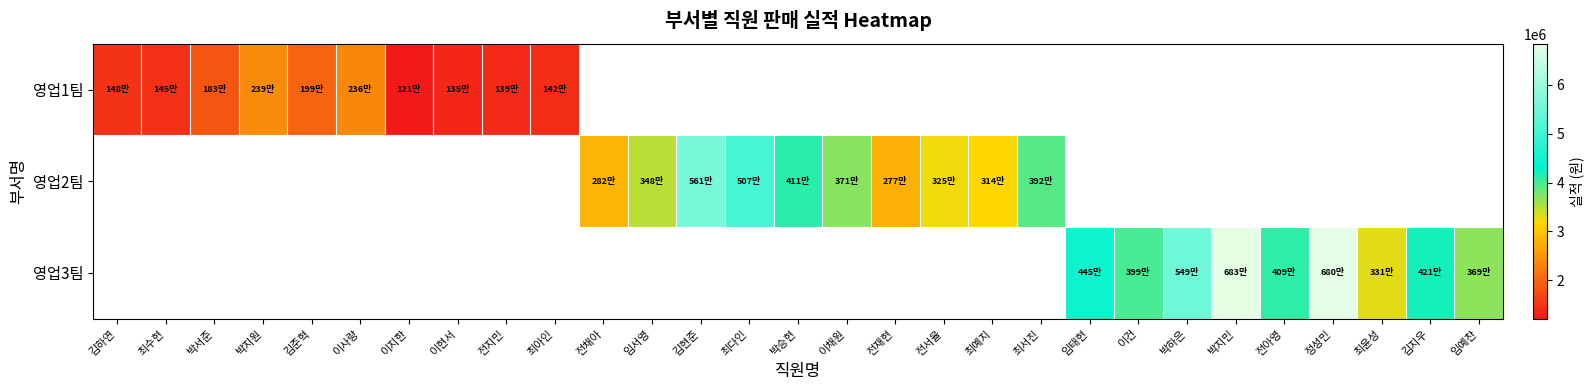

At how many categories does at least one series exceed 4133801?

7